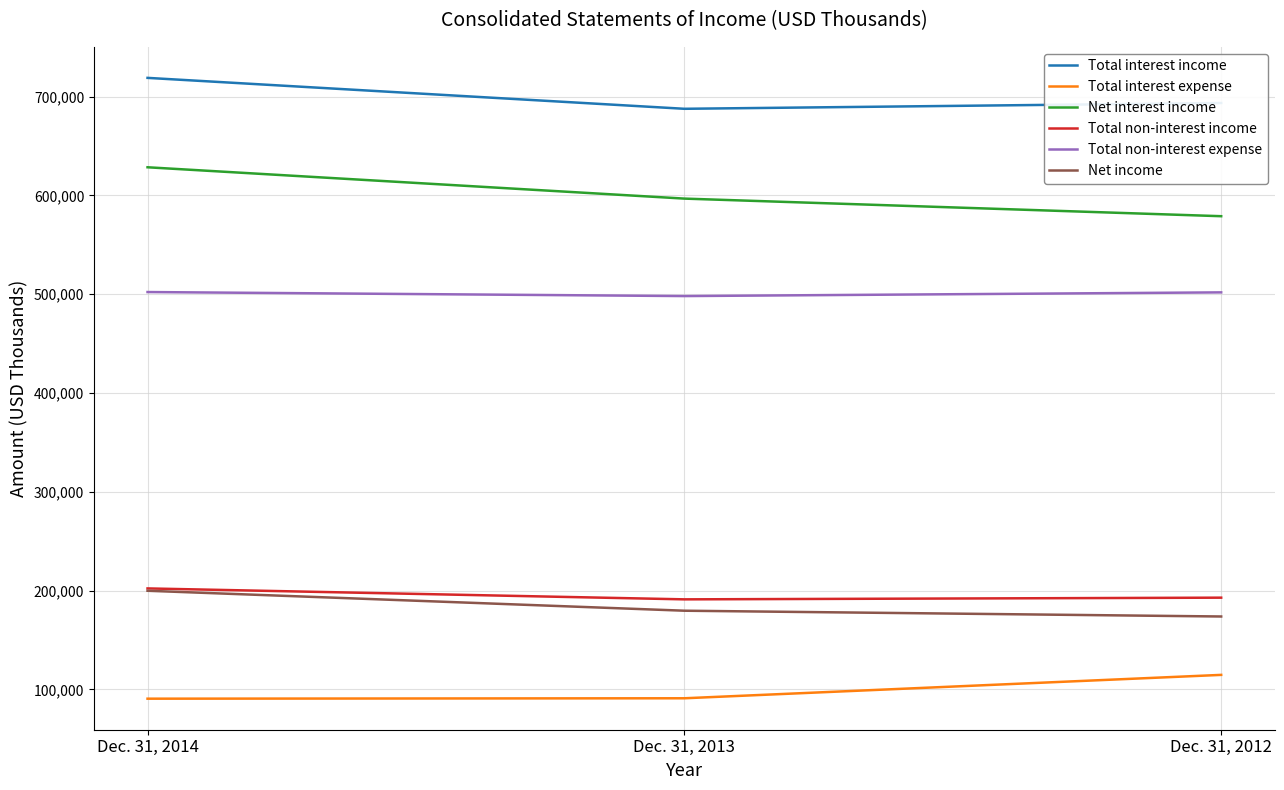

Which category has the highest value across all series?

Dec. 31, 2014